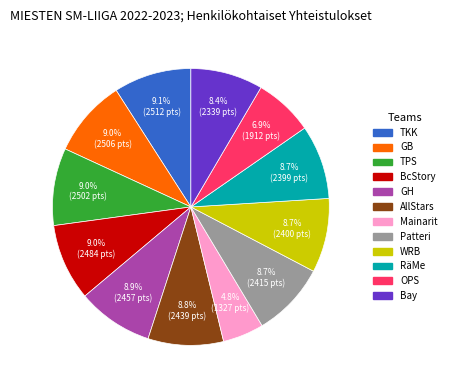

Is there any slice that represents more than half of the pie?

No